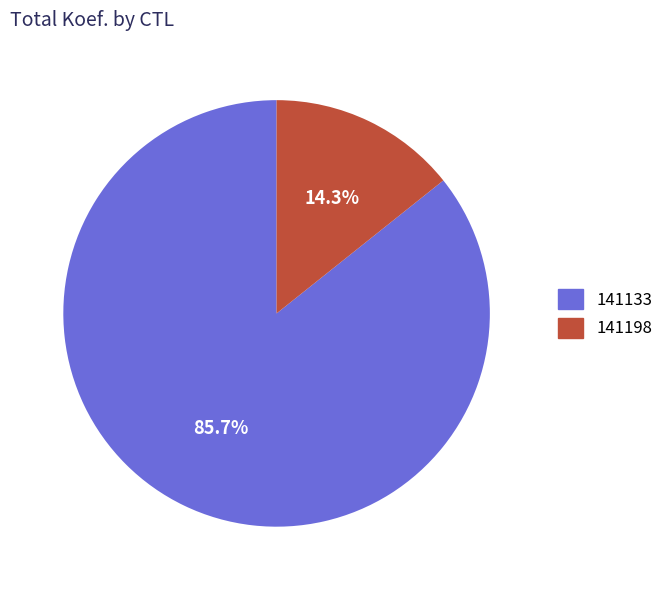

What portion of the pie excludes 141133?

14.3%